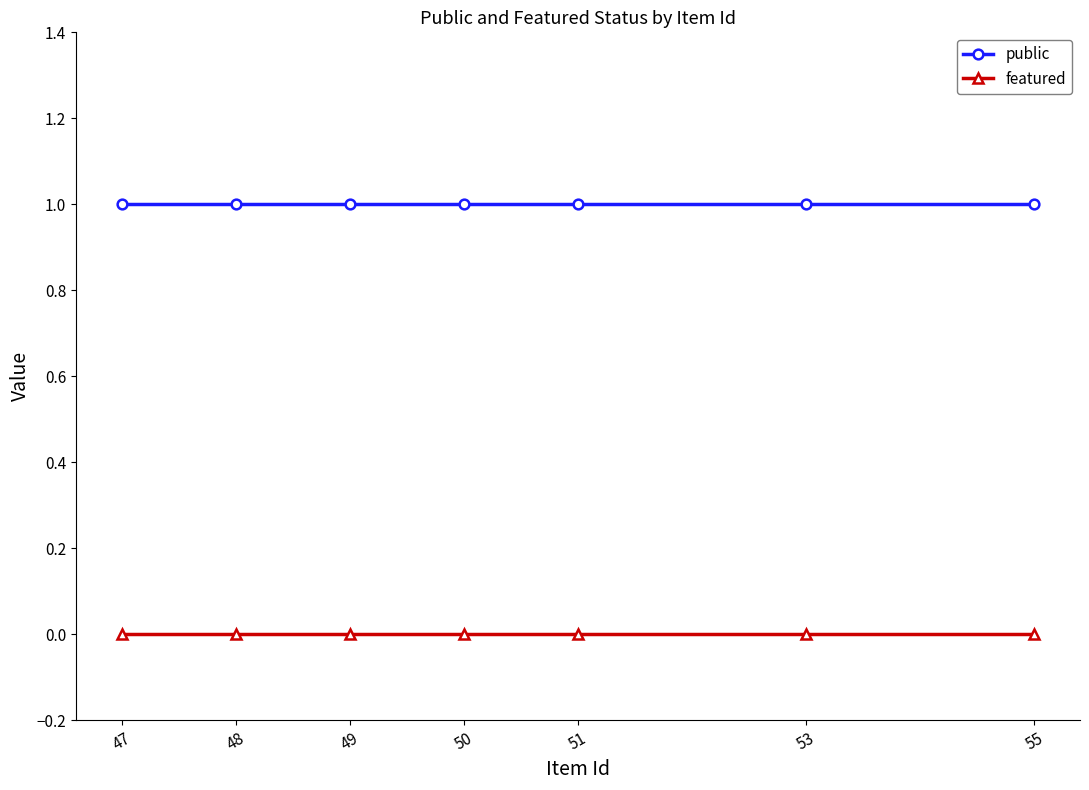

True or false: featured and public cross at least once.

False